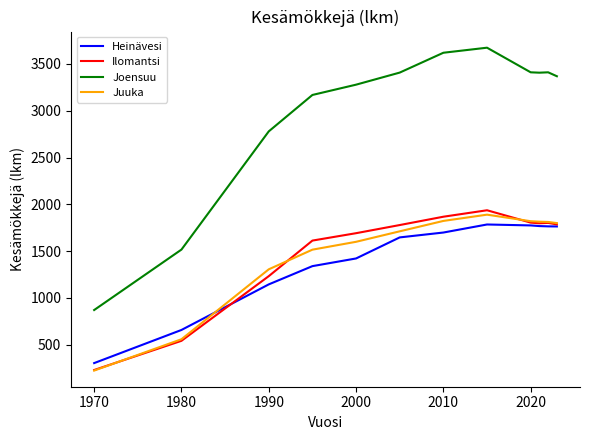

What is the maximum value shown in the chart?

3674